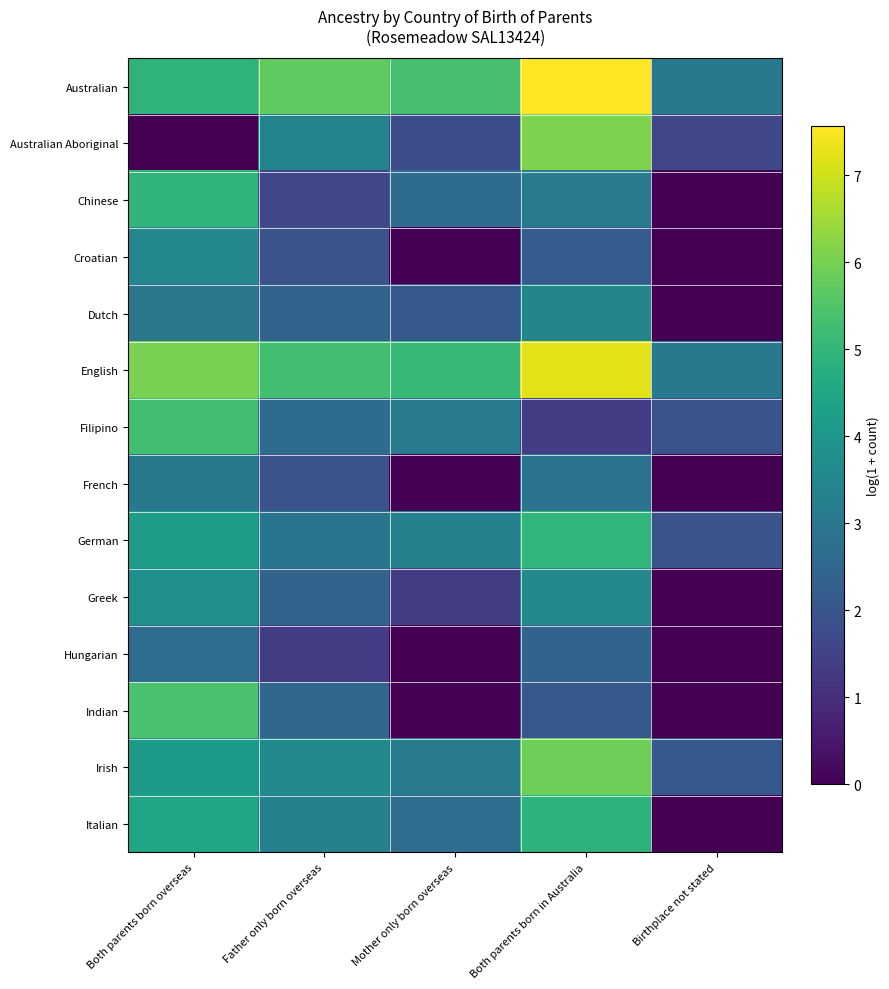

Reading right to left, transcribe all the data shown in this chart.

Australian: Birthplace not stated=3.0	Both parents born in Australia=7.6	Mother only born overseas=5.3	Father only born overseas=5.7	Both parents born overseas=4.9
Australian Aboriginal: Birthplace not stated=1.6	Both parents born in Australia=6.1	Mother only born overseas=1.8	Father only born overseas=3.4	Both parents born overseas=0.0
Chinese: Birthplace not stated=0.0	Both parents born in Australia=3.1	Mother only born overseas=2.6	Father only born overseas=1.6	Both parents born overseas=5.0
Croatian: Birthplace not stated=0.0	Both parents born in Australia=2.2	Mother only born overseas=0.0	Father only born overseas=1.9	Both parents born overseas=3.5
Dutch: Birthplace not stated=0.0	Both parents born in Australia=3.4	Mother only born overseas=2.1	Father only born overseas=2.4	Both parents born overseas=3.0
English: Birthplace not stated=3.0	Both parents born in Australia=7.2	Mother only born overseas=5.0	Father only born overseas=5.3	Both parents born overseas=6.0
Filipino: Birthplace not stated=1.9	Both parents born in Australia=1.4	Mother only born overseas=3.1	Father only born overseas=2.6	Both parents born overseas=5.3
French: Birthplace not stated=0.0	Both parents born in Australia=2.9	Mother only born overseas=0.0	Father only born overseas=1.9	Both parents born overseas=3.0
German: Birthplace not stated=1.9	Both parents born in Australia=5.0	Mother only born overseas=3.3	Father only born overseas=2.9	Both parents born overseas=4.2
Greek: Birthplace not stated=0.0	Both parents born in Australia=3.6	Mother only born overseas=1.4	Father only born overseas=2.4	Both parents born overseas=3.8
Hungarian: Birthplace not stated=0.0	Both parents born in Australia=2.4	Mother only born overseas=0.0	Father only born overseas=1.4	Both parents born overseas=2.7
Indian: Birthplace not stated=0.0	Both parents born in Australia=2.1	Mother only born overseas=0.0	Father only born overseas=2.5	Both parents born overseas=5.4
Irish: Birthplace not stated=2.1	Both parents born in Australia=5.9	Mother only born overseas=3.1	Father only born overseas=3.6	Both parents born overseas=4.1
Italian: Birthplace not stated=0.0	Both parents born in Australia=4.9	Mother only born overseas=2.7	Father only born overseas=3.3	Both parents born overseas=4.5